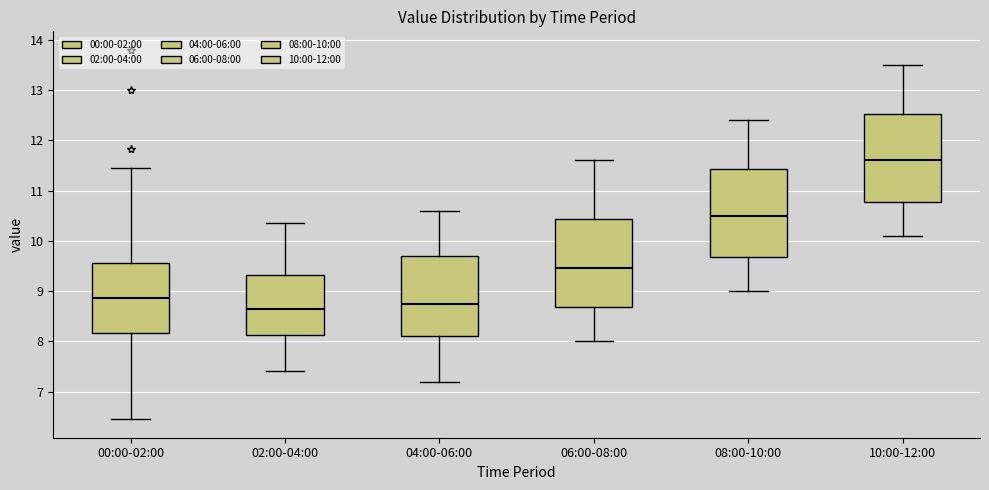

Reading left to right, transcribe this box plot: for each box, give where its median line is, the range the box spans, and where its two whiskers end, as read against the y-axis. The values are not printed on the chart, so give them approximately, as read against the axis.

00:00-02:00: median 8.9, box 8.2 to 9.6, whiskers 6.5 to 11.5
02:00-04:00: median 8.7, box 8.1 to 9.3, whiskers 7.4 to 10.4
04:00-06:00: median 8.8, box 8.1 to 9.7, whiskers 7.2 to 10.6
06:00-08:00: median 9.5, box 8.7 to 10.4, whiskers 8.0 to 11.6
08:00-10:00: median 10.5, box 9.7 to 11.4, whiskers 9.0 to 12.4
10:00-12:00: median 11.6, box 10.8 to 12.5, whiskers 10.1 to 13.5